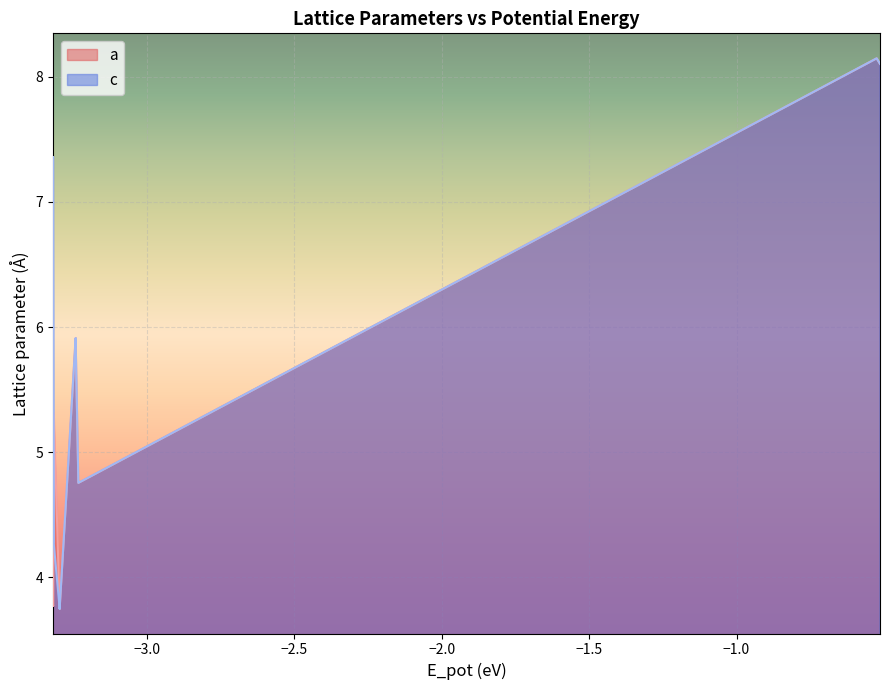

Reading right to left, extract all data points from this chart.

a: 8.1	8.1	4.8	4.8	5.9	5.9	5.9	3.7	3.7	3.7	3.7	3.7	3.7	5.3	3.8	3.8	3.8	3.8	3.8	3.8	3.8	5.3	5.3
c: 8.1	8.1	4.8	4.8	5.9	5.9	5.9	3.7	3.7	3.7	3.7	3.7	3.7	4.3	7.4	7.4	7.4	7.4	7.4	7.4	7.4	4.3	4.3